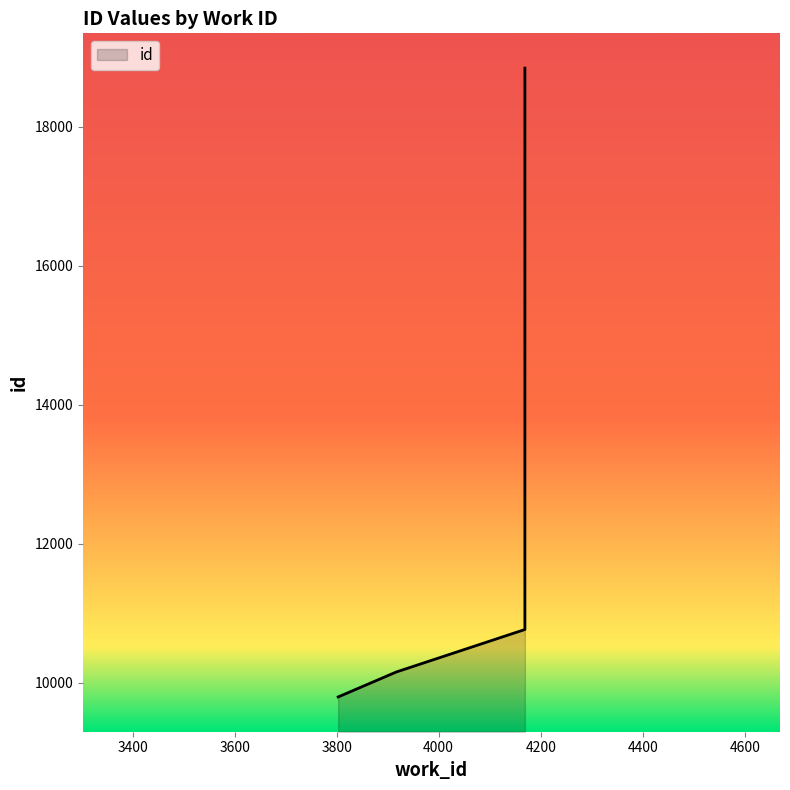

What is the greatest value displayed?

18841